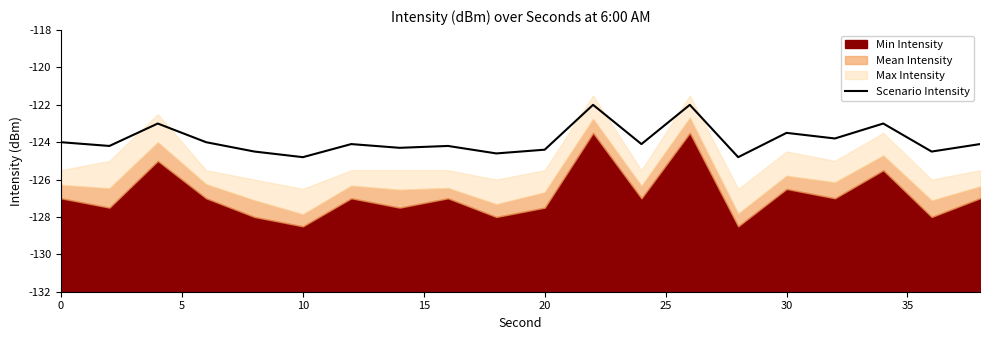

What is the sum of all values?

162.1